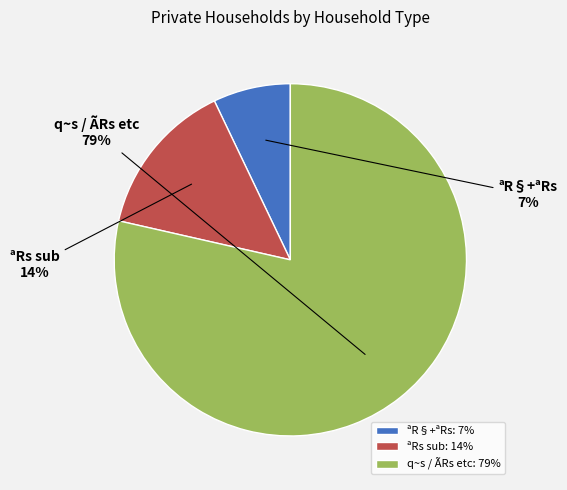

To the nearest percent, what portion does q~s / ÃRs etc represent?

79%